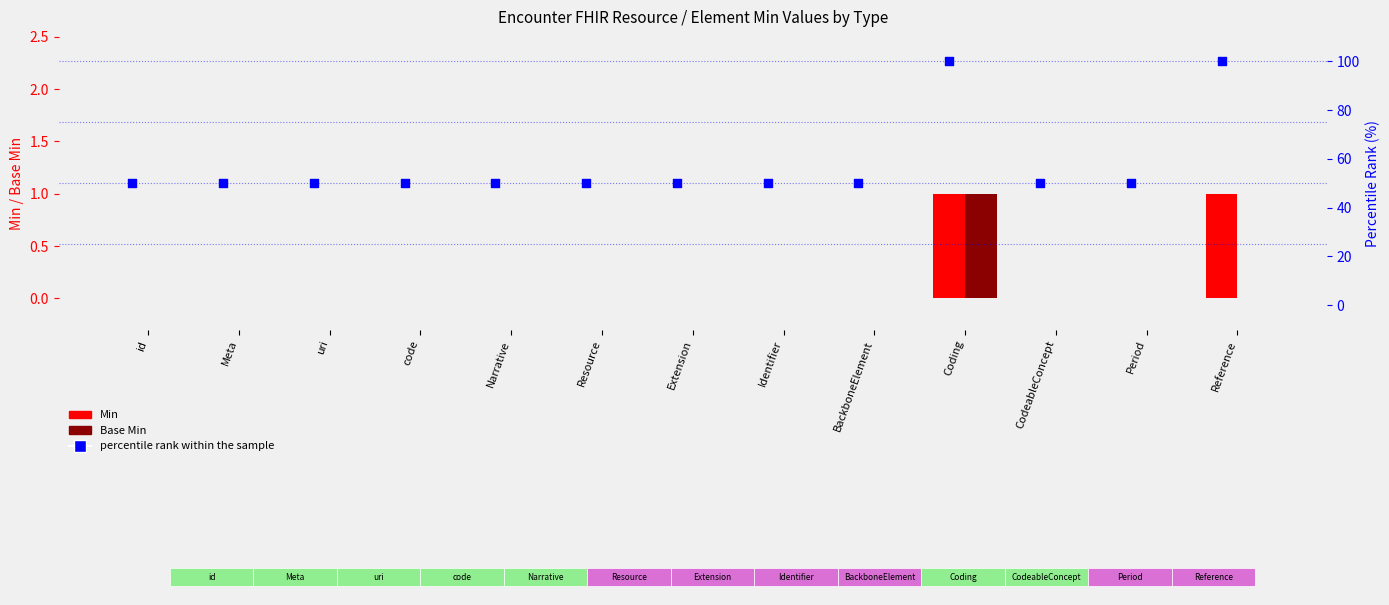

Which series reaches the minimum Y coordinate?

Min